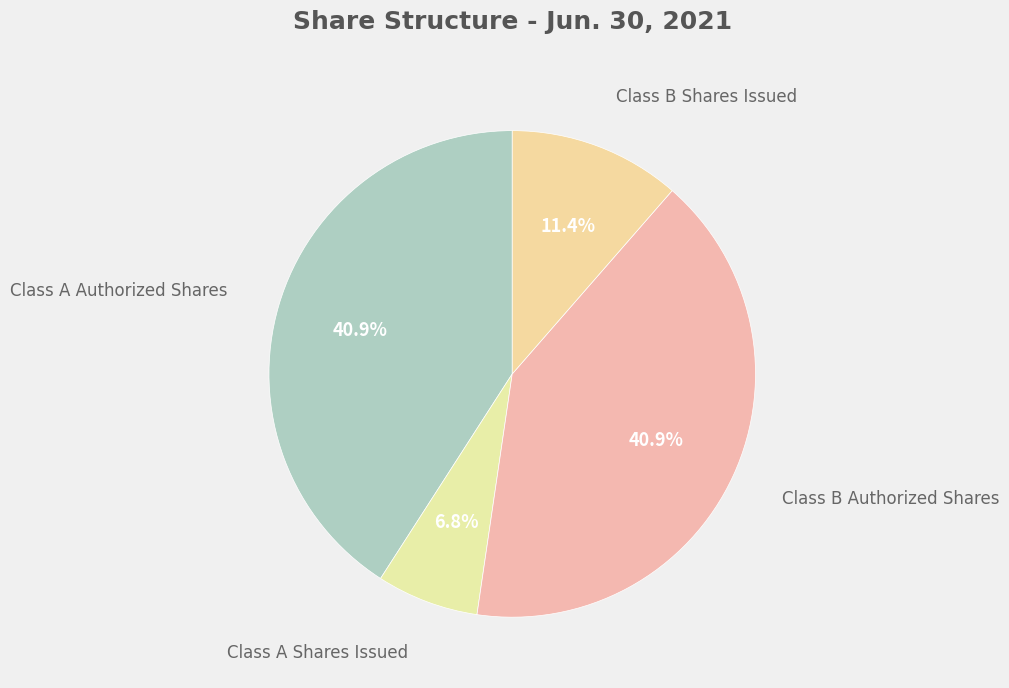

How many segments does this pie chart have?

4